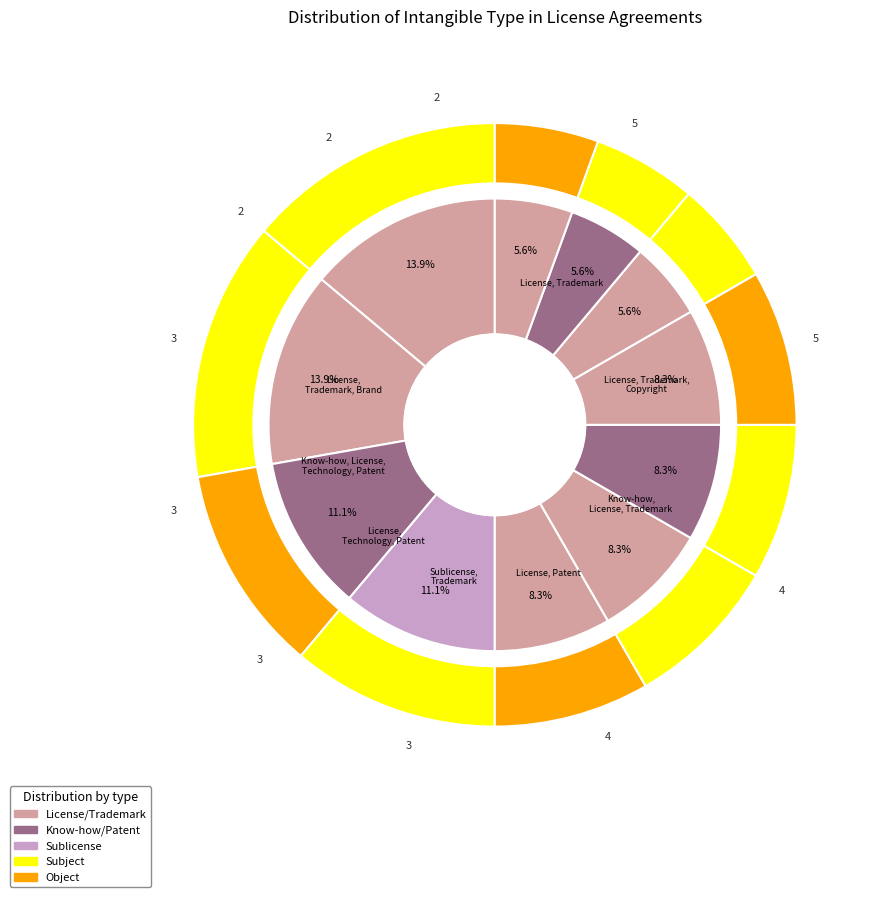

How many segments does this pie chart have?

11